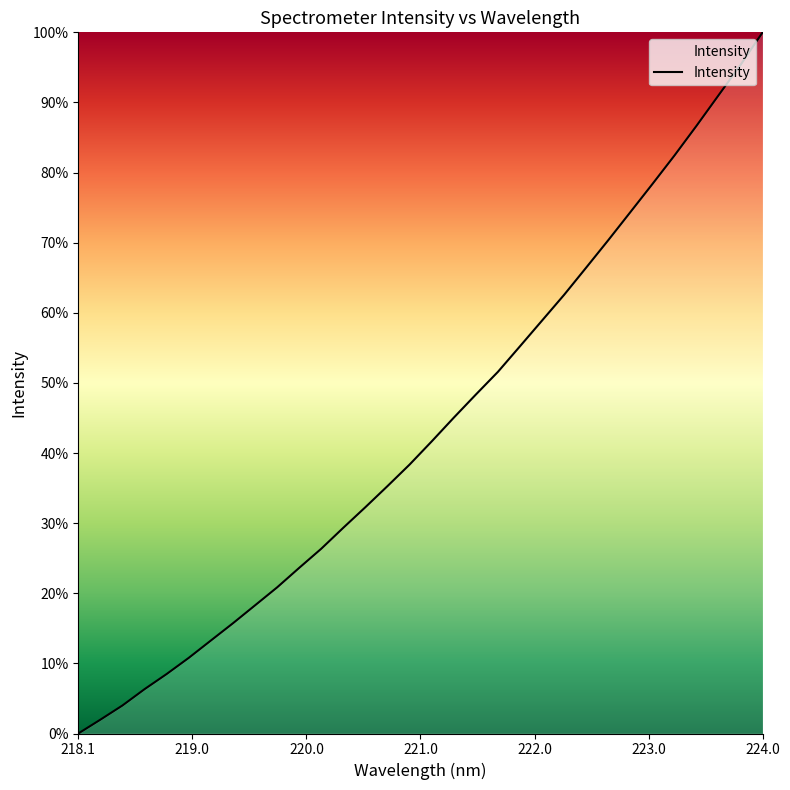

What is the difference between the maximum and minimum values?

100.0